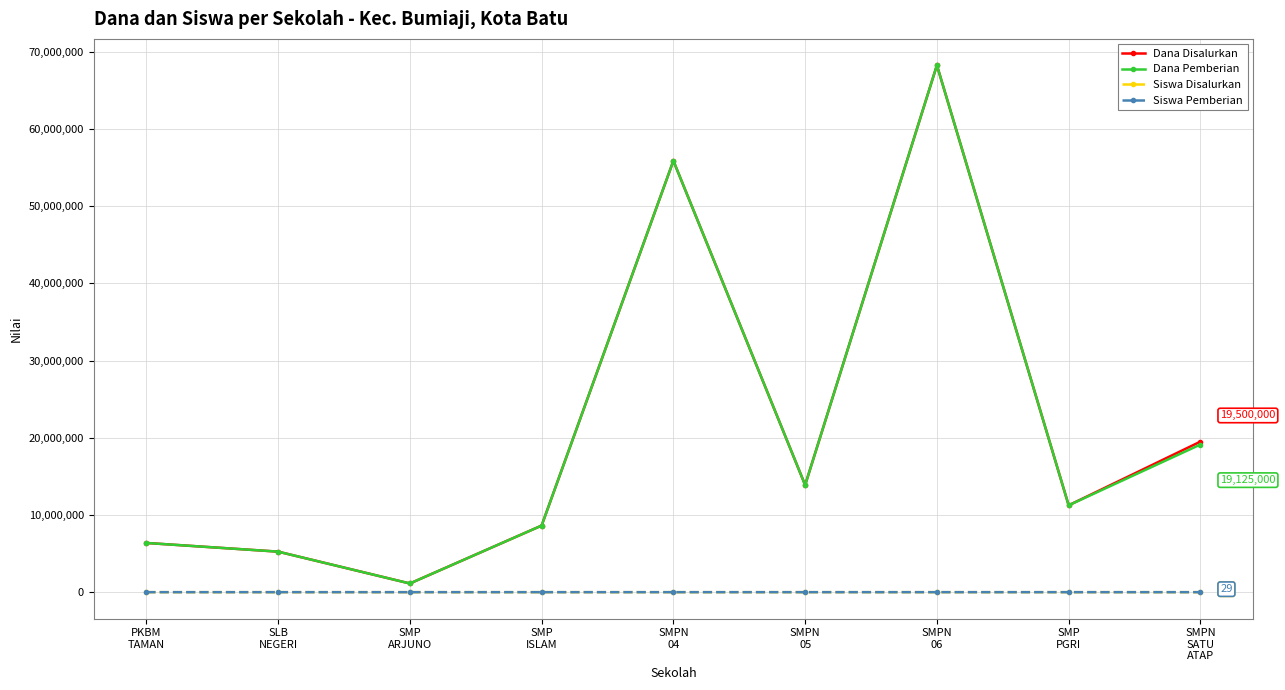

At which category is the sum across all series the highest?

SMPN
06